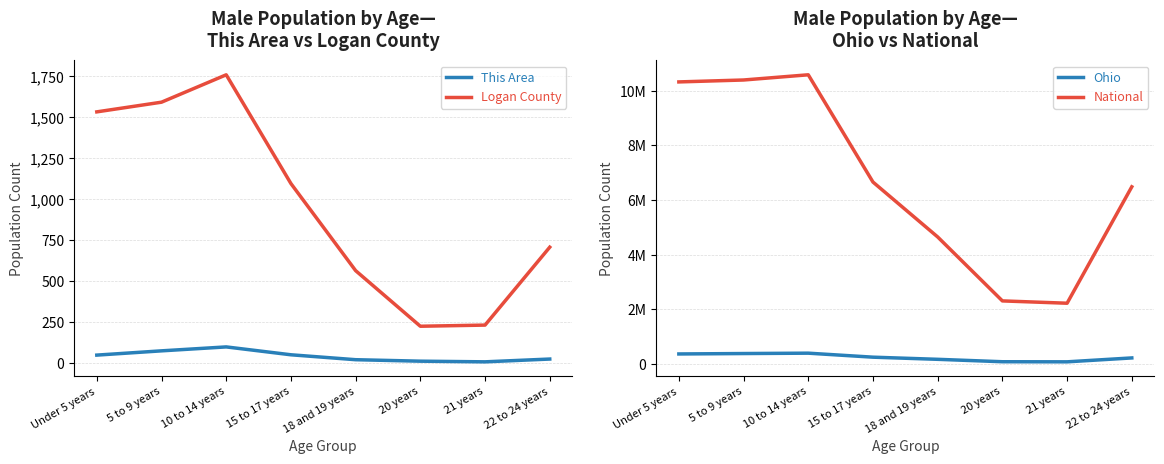

At which category does This Area reach its first local valley?

21 years